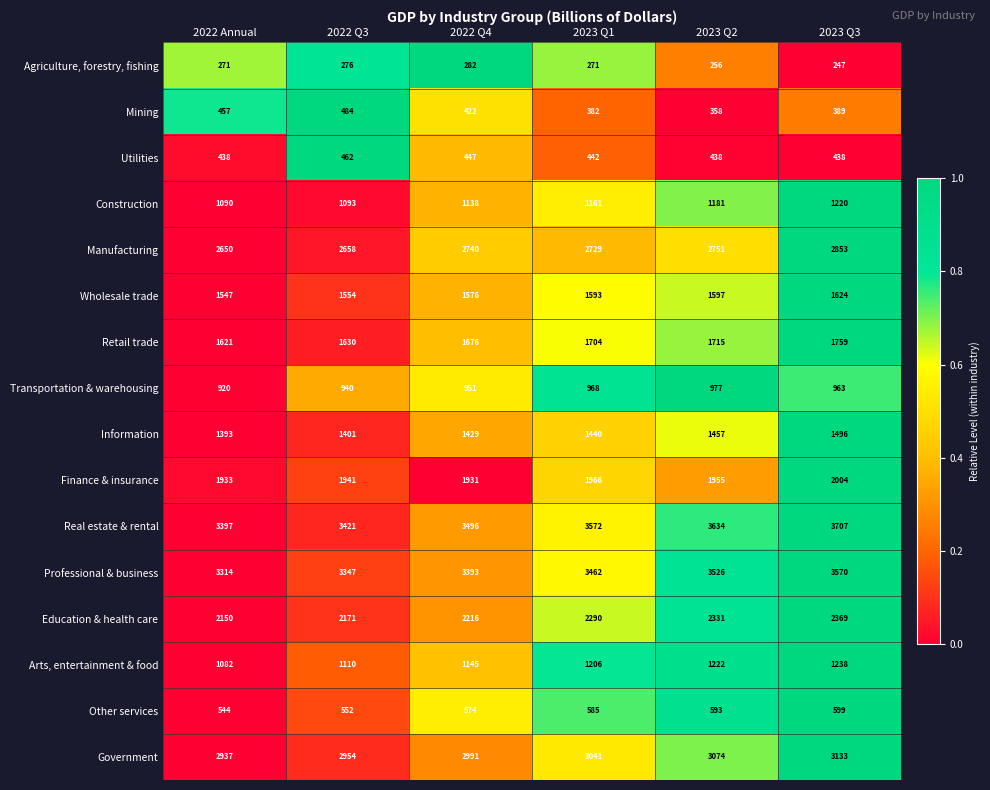

The Government series shows 4192 at 2022 Q4. True or false?

False